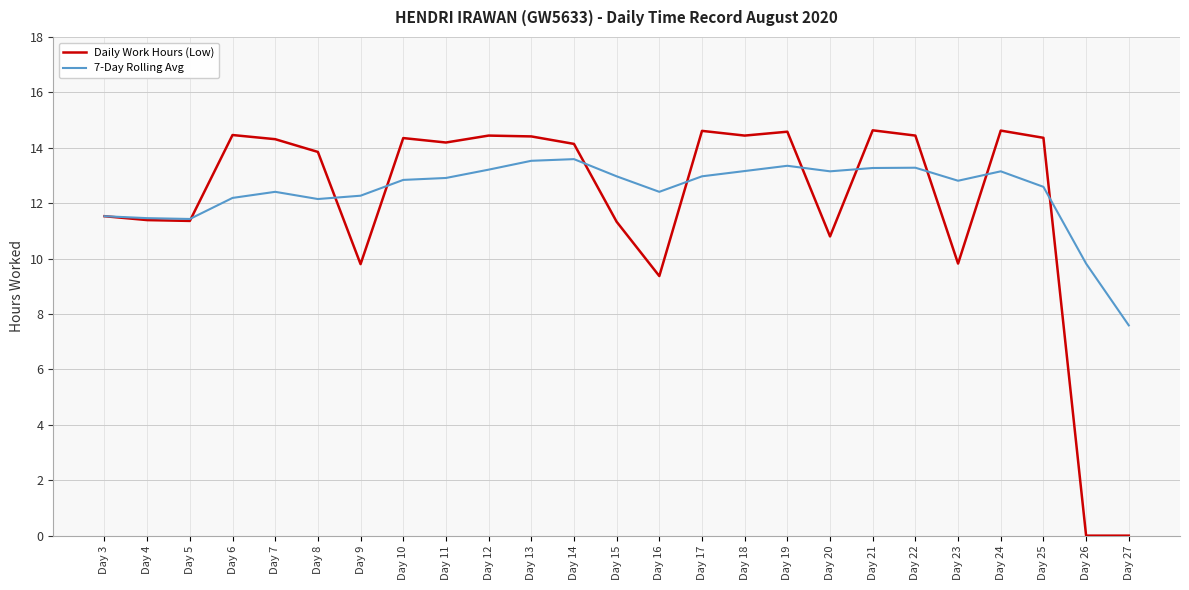

The value of Daily Work Hours (Low) at Day 15 is 2.9. True or false?

False